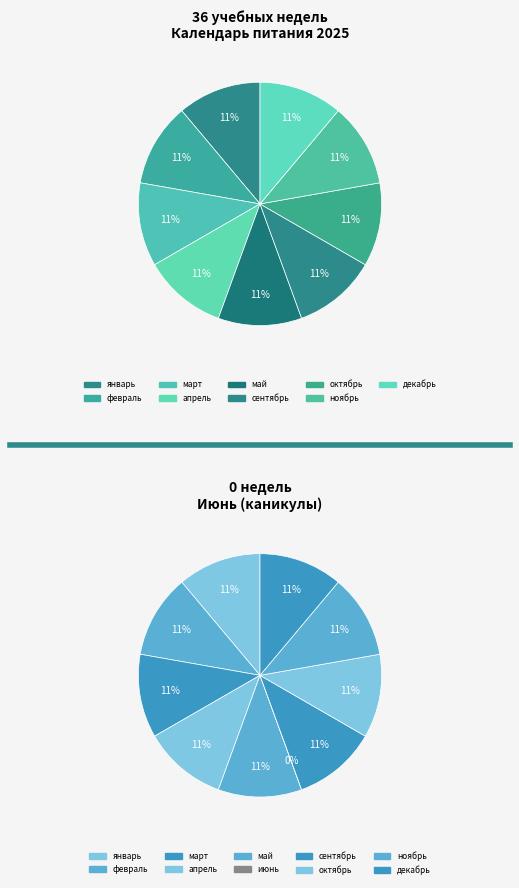

Does any single category account for the majority?

No